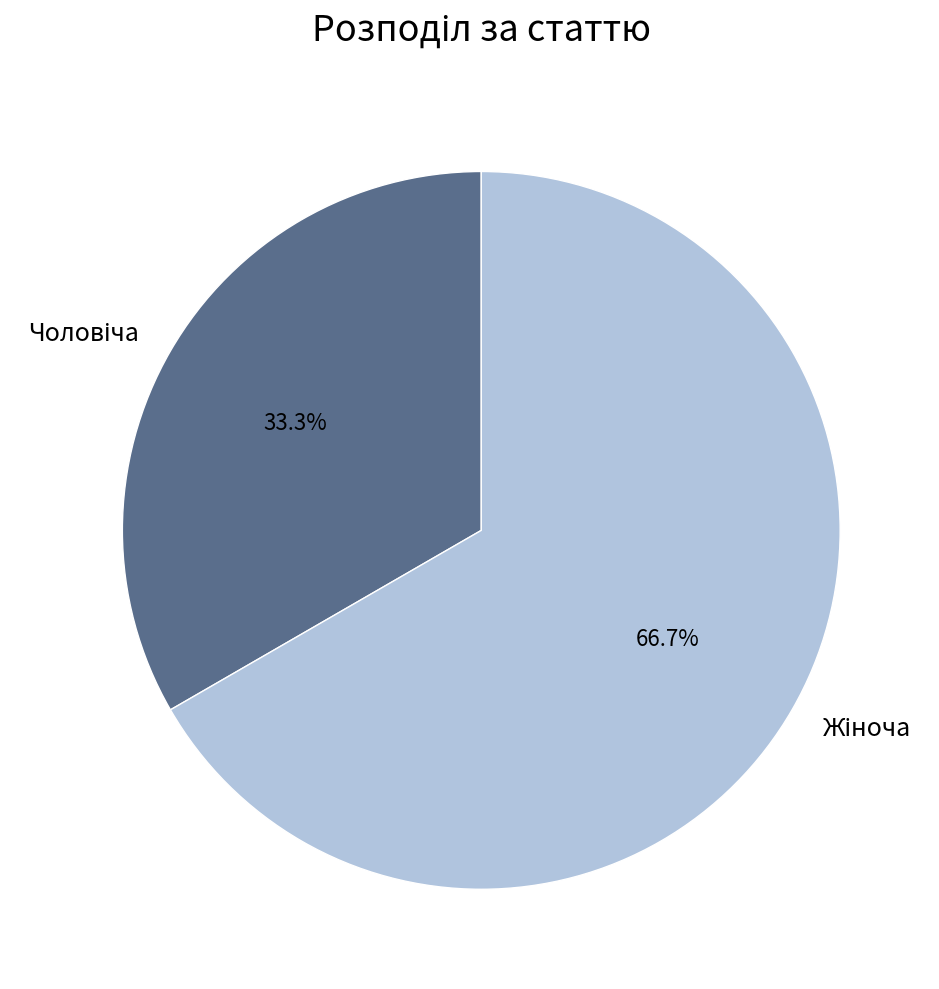

How many slices are in this pie chart?

2